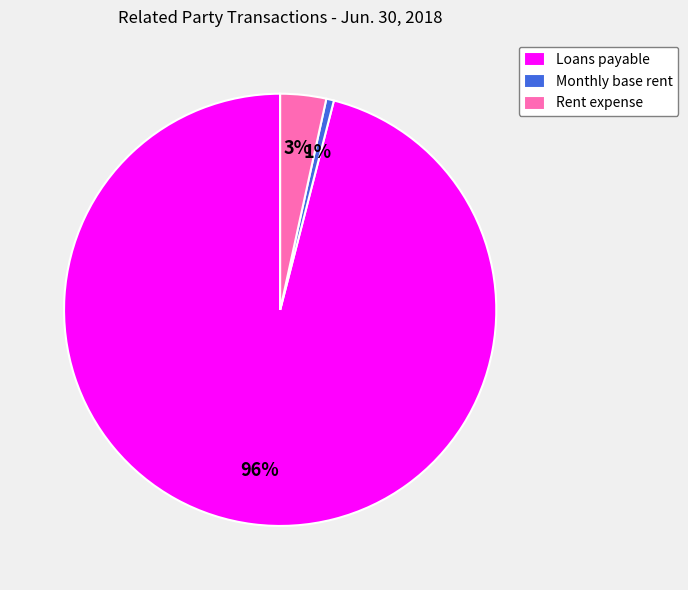

To the nearest percent, what is the average slice percentage?

33%